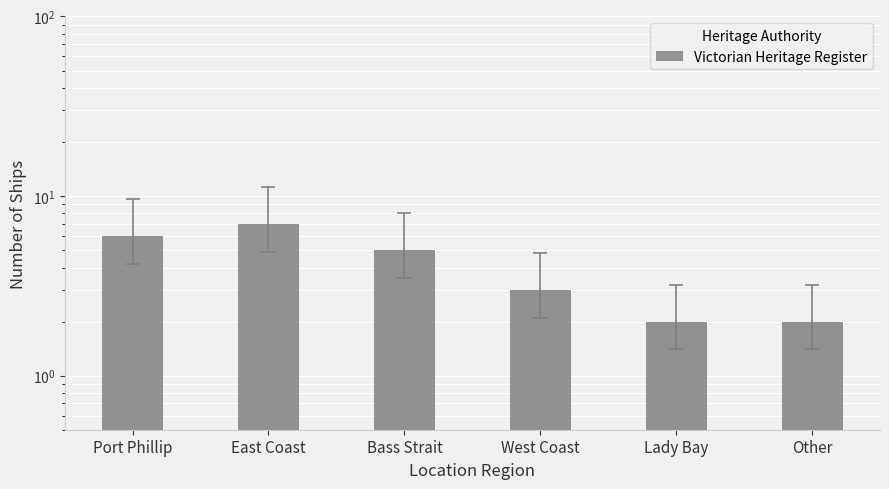

What is the change in value from East Coast to Bass Strait?

-2